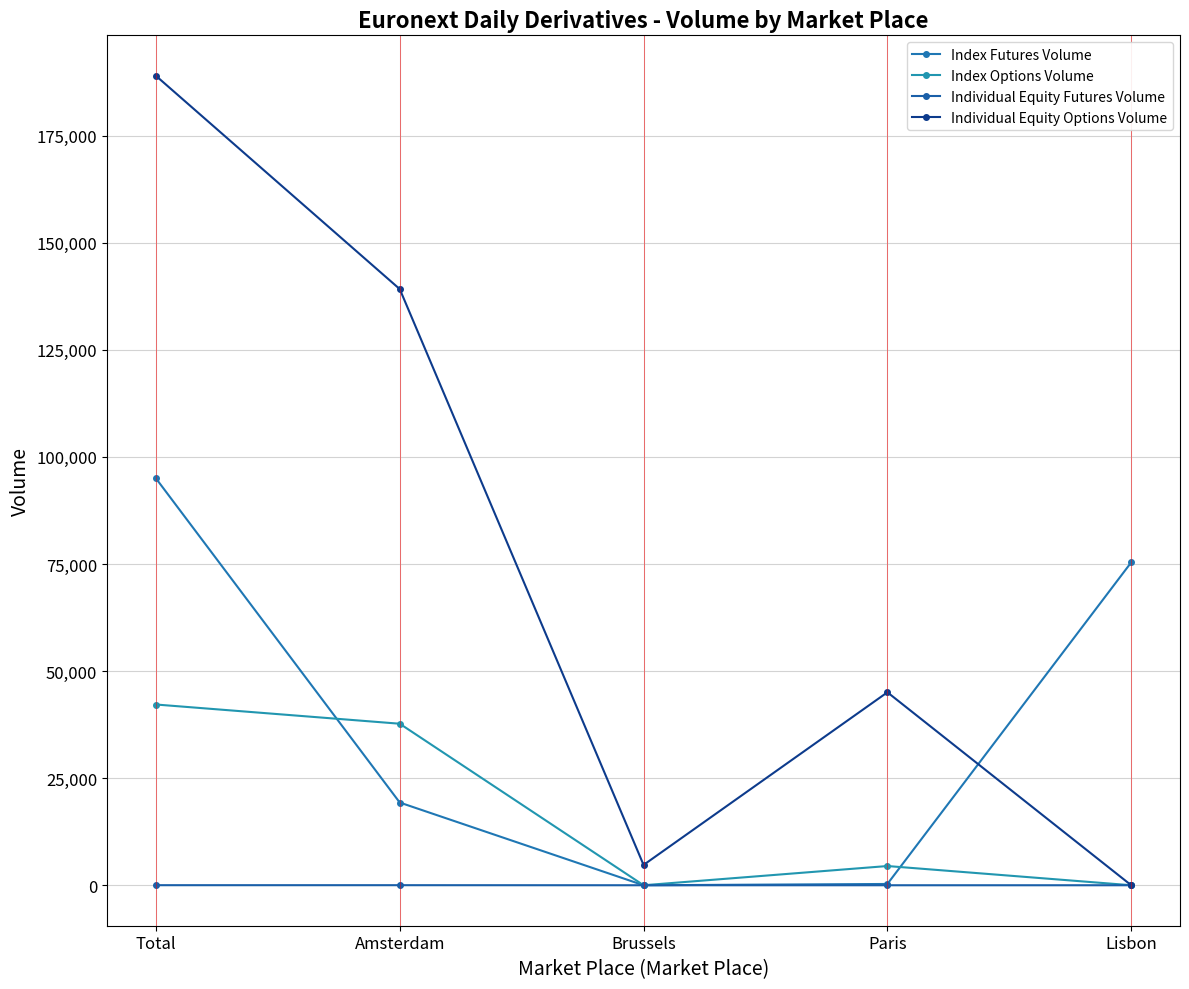

Which has a higher value, Lisbon or Amsterdam?

Lisbon